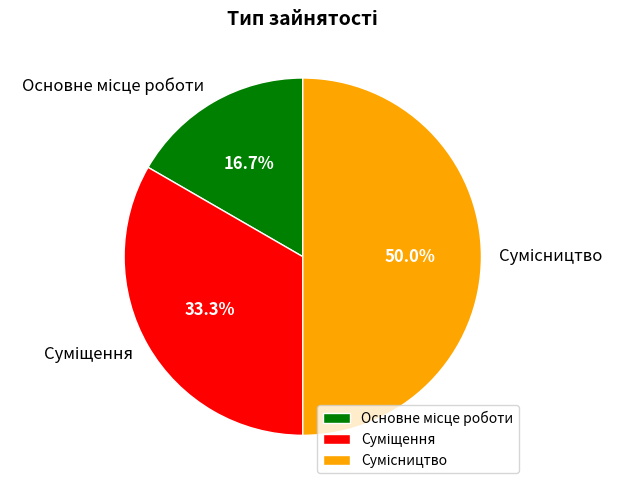

Rank the categories by value from highest to lowest.

Сумісництво, Суміщення, Основне місце роботи